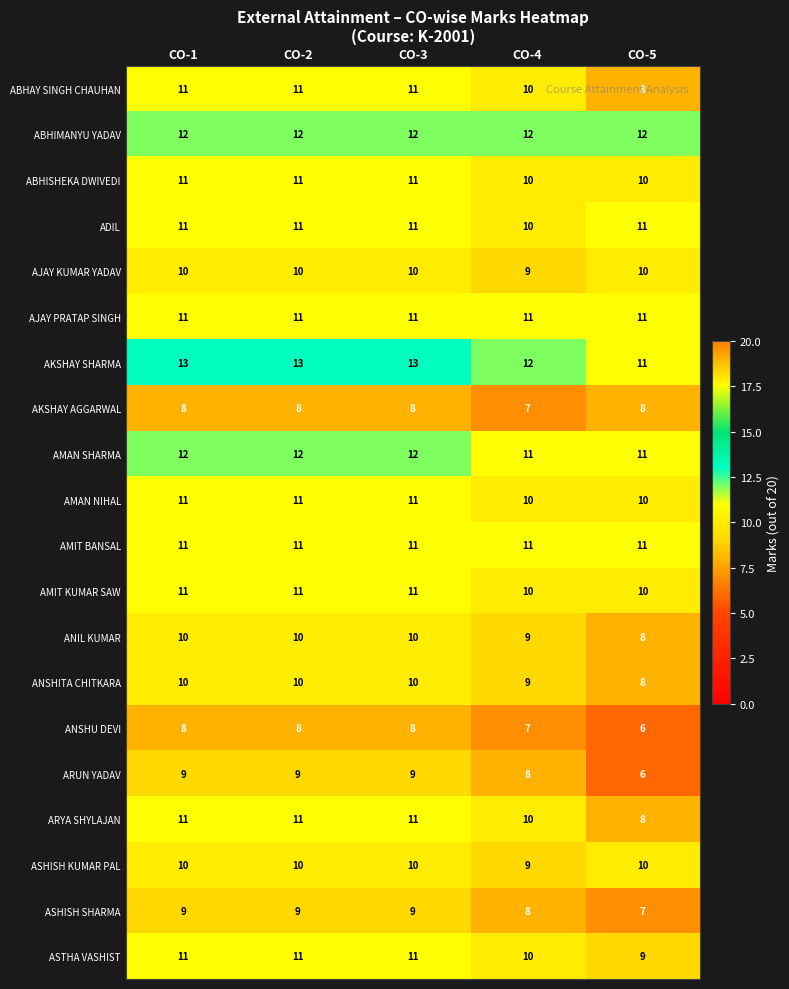

What is the sum of the ABHAY SINGH CHAUHAN values at CO-1 and CO-2?

22